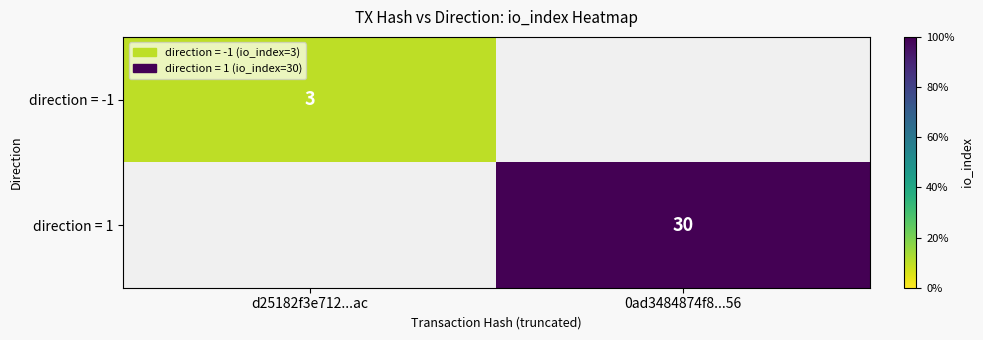

The value of direction = -1 at d25182f3e712...ac is 3. True or false?

True